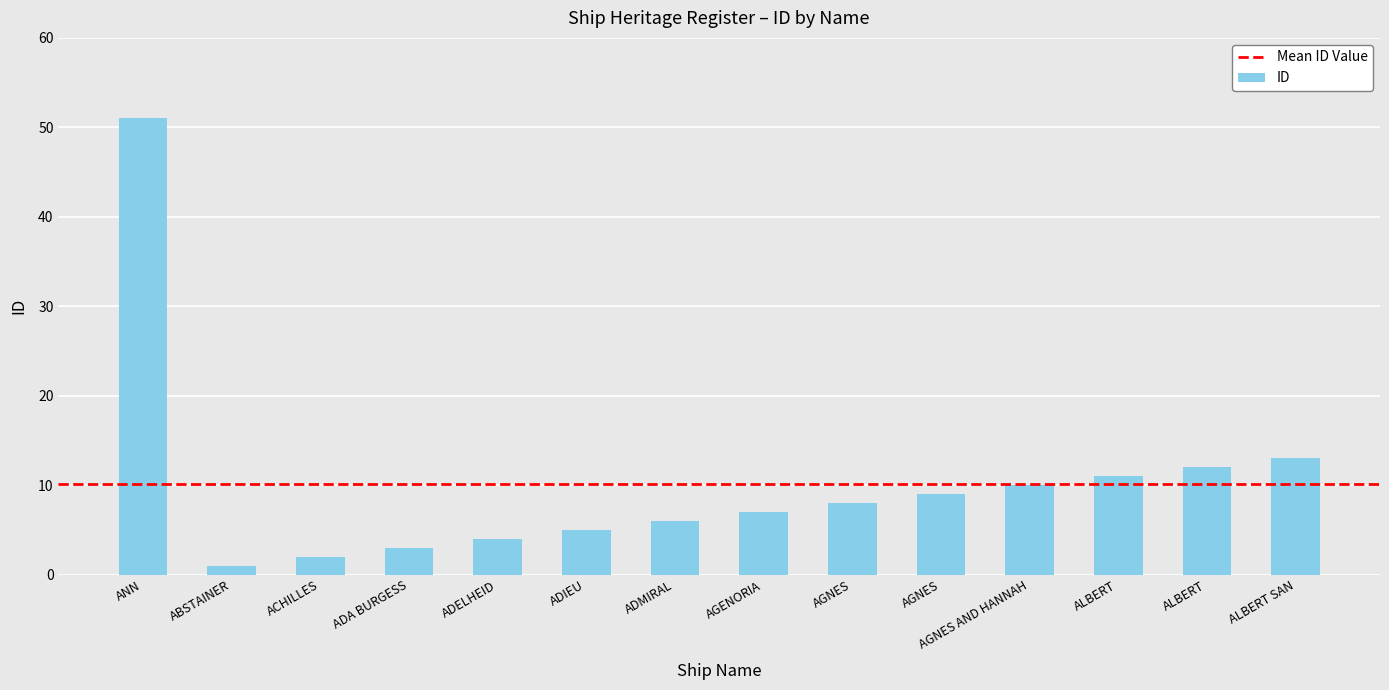

True or false: the data shows 1 at ACHILLES.

False